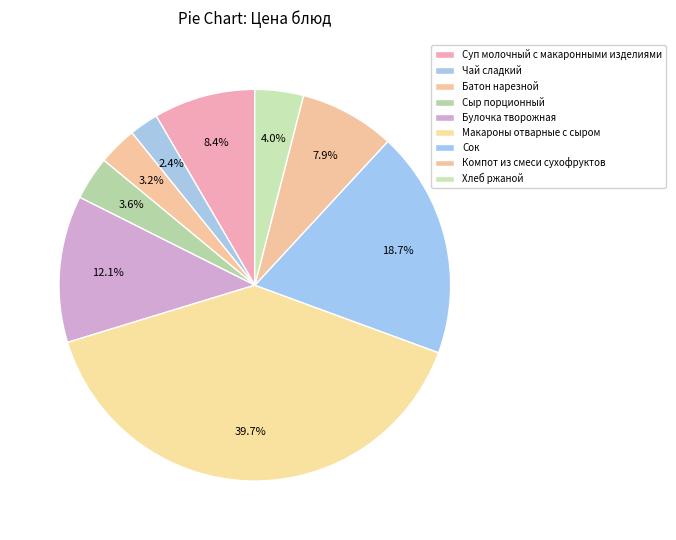

Count the number of slices in the pie.

9